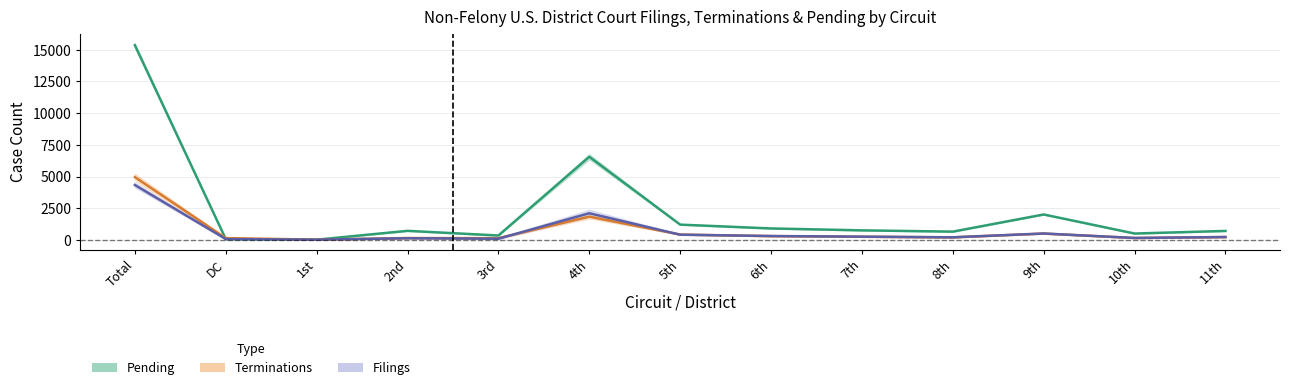

What are all the series names shown in the legend?

Pending, Terminations, Filings